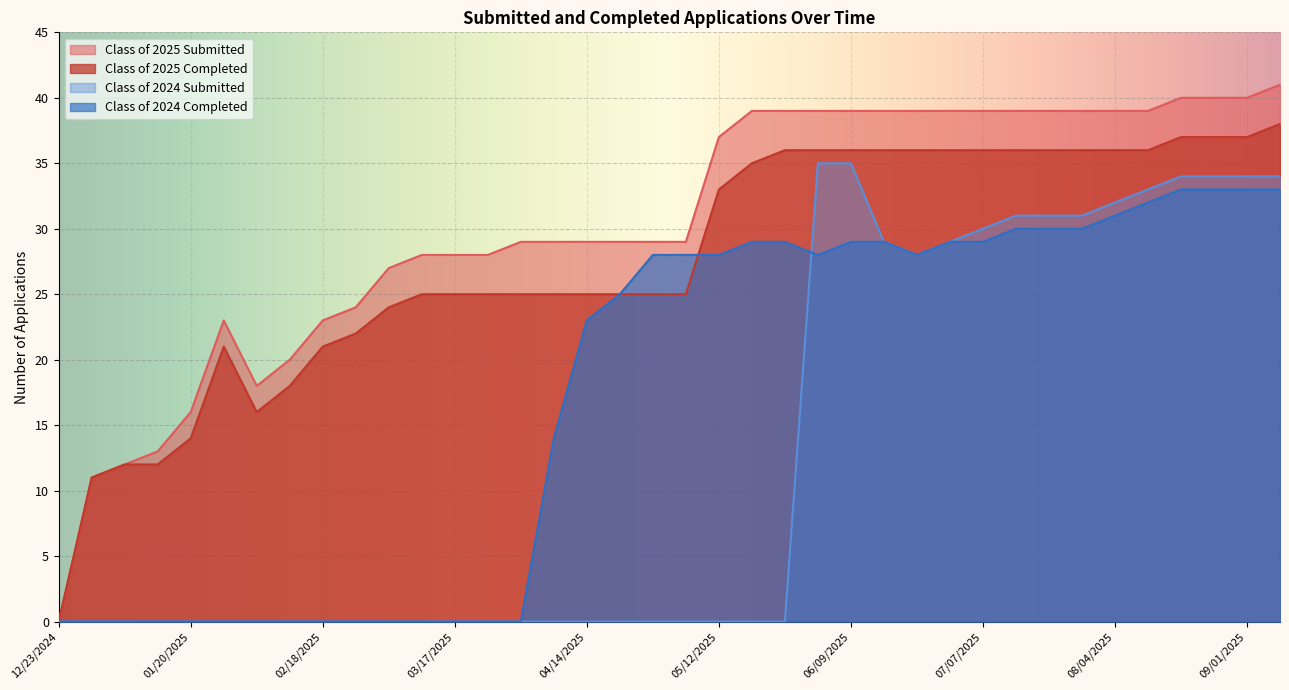

True or false: Class of 2025 Submitted and Class of 2025 Completed cross at least once.

False